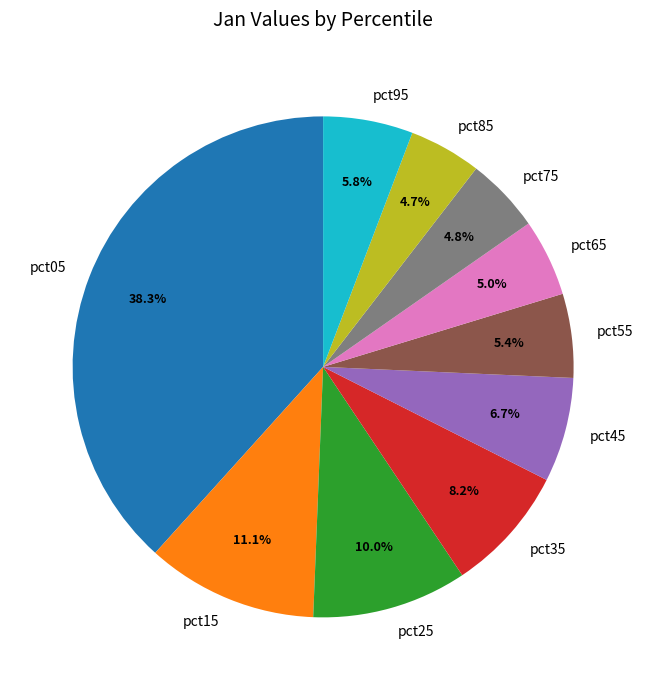

True or false: pct35 accounts for 1% of the total.

False